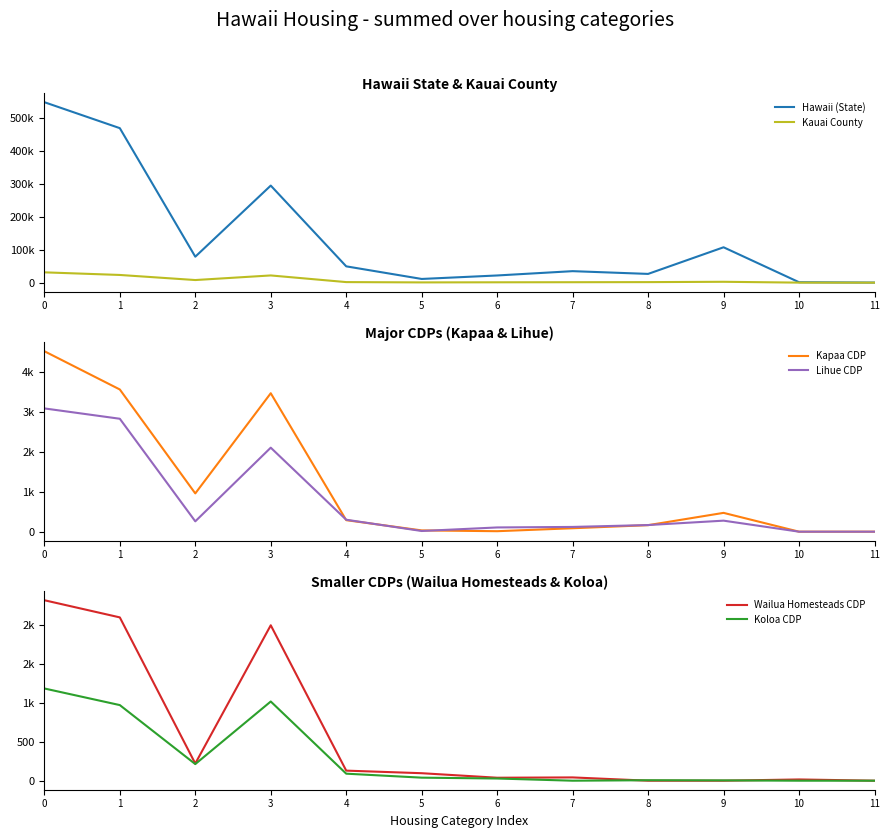

Reading right to left, transcribe all the data shown in this chart.

Hawaii (State): 258	1366	107156	26508	34842	21775	11244	49424	293998	78639	467932	546571
Kauai County: 0	125	2653	1646	1364	1117	780	1718	21858	7930	23331	31261
Kapaa CDP: 0	0	471	163	86	12	32	288	3466	958	3560	4518
Lihue CDP: 0	0	276	166	119	106	17	299	2103	259	2827	3086
Wailua Homesteads CDP: 0	16	0	0	42	38	96	129	1992	220	2093	2313
Koloa CDP: 0	0	4	6	0	28	39	90	1015	213	969	1182